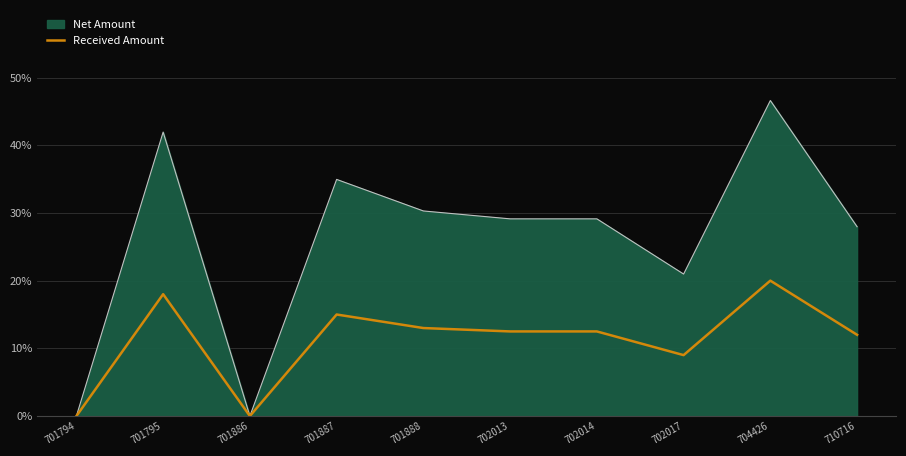

At 701888, list the series in order from largest to smallest.

Net Amount, Received Amount